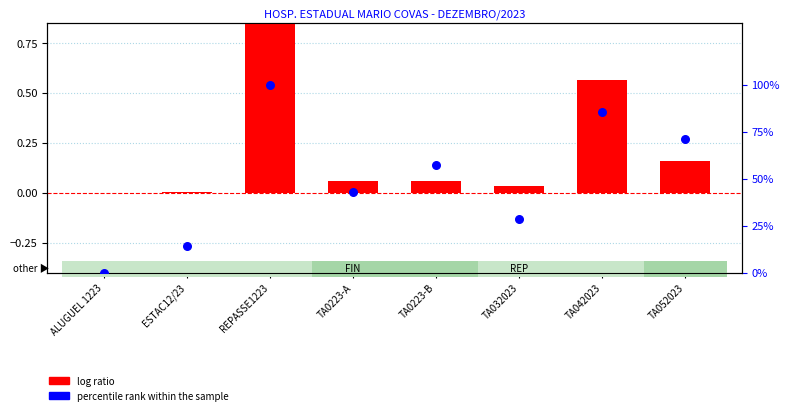

At which category is the sum across all series the highest?

REPASSE1223